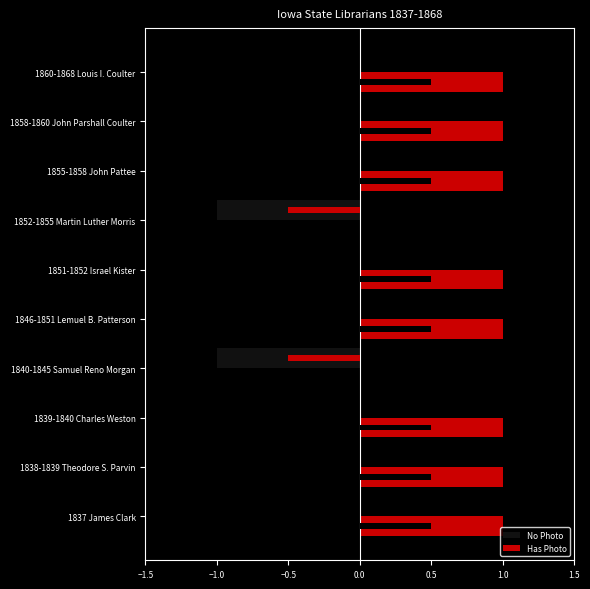

At how many categories does at least one series exceed 0?

8